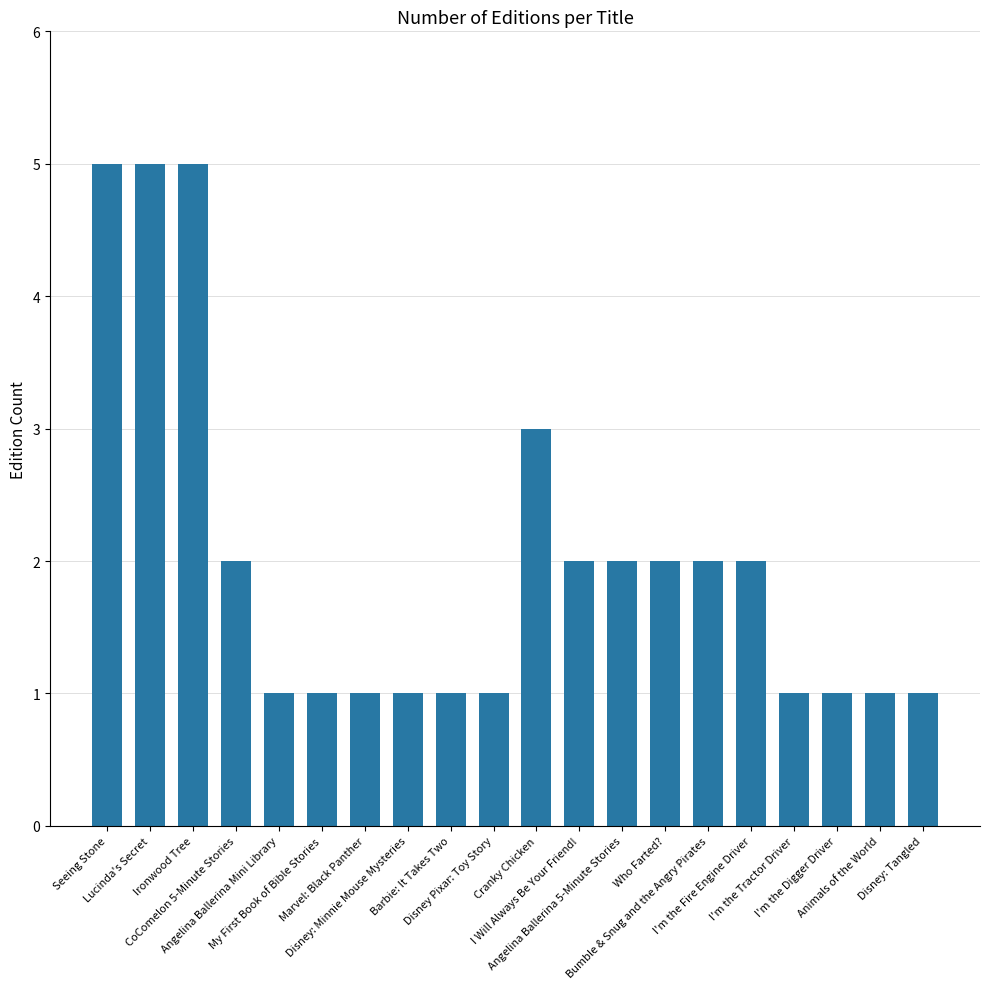

Approximately how many times larger is the value at Disney Pixar: Toy Story compared to My First Book of Bible Stories?

1.0